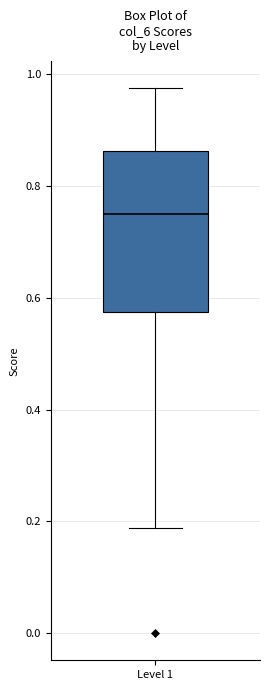

Where does the upper whisker of the box for Level 1 end on the y-axis? The values are not printed on the chart, so give them approximately, as read against the axis.

0.98